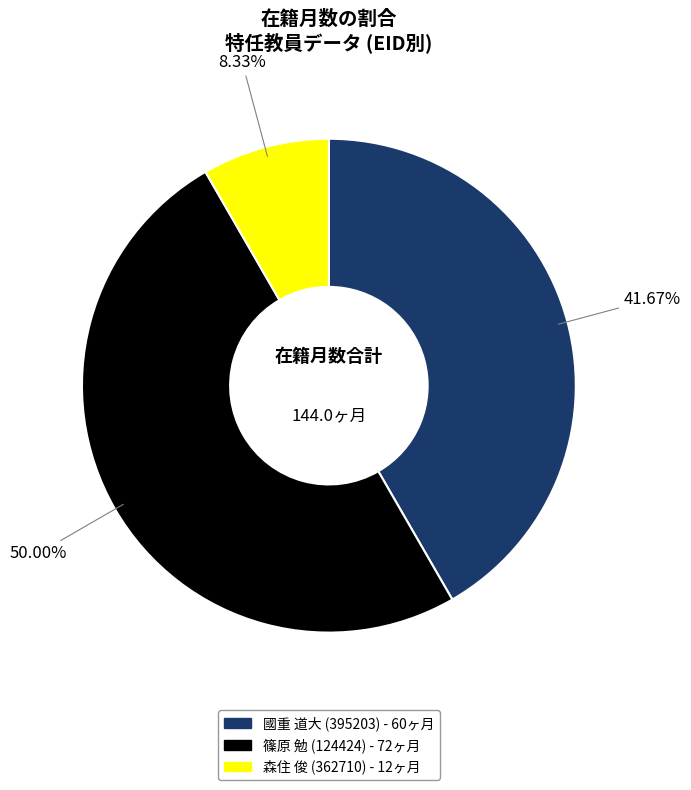

To the nearest percent, what is the combined percentage of 森住 俊 (362710) and 國重 道大 (395203)?

50%